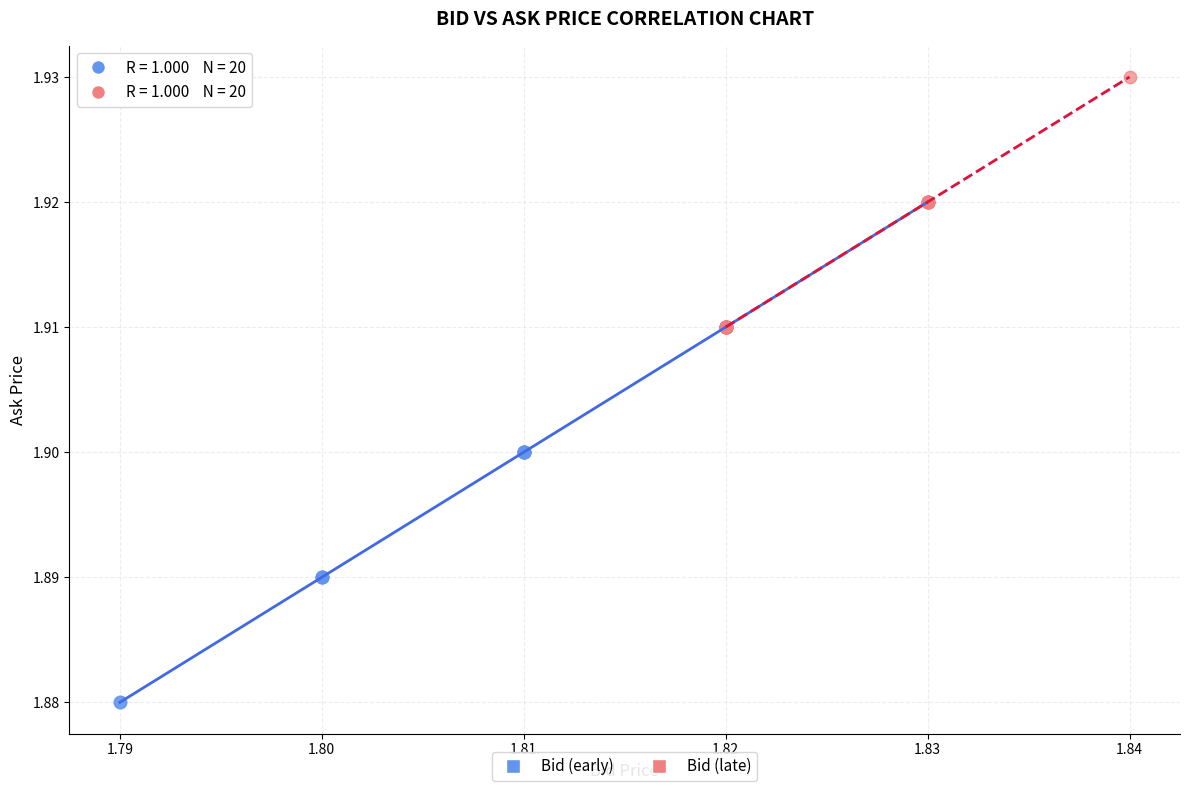

Which series contains the lowest Y value?

Bid (early)